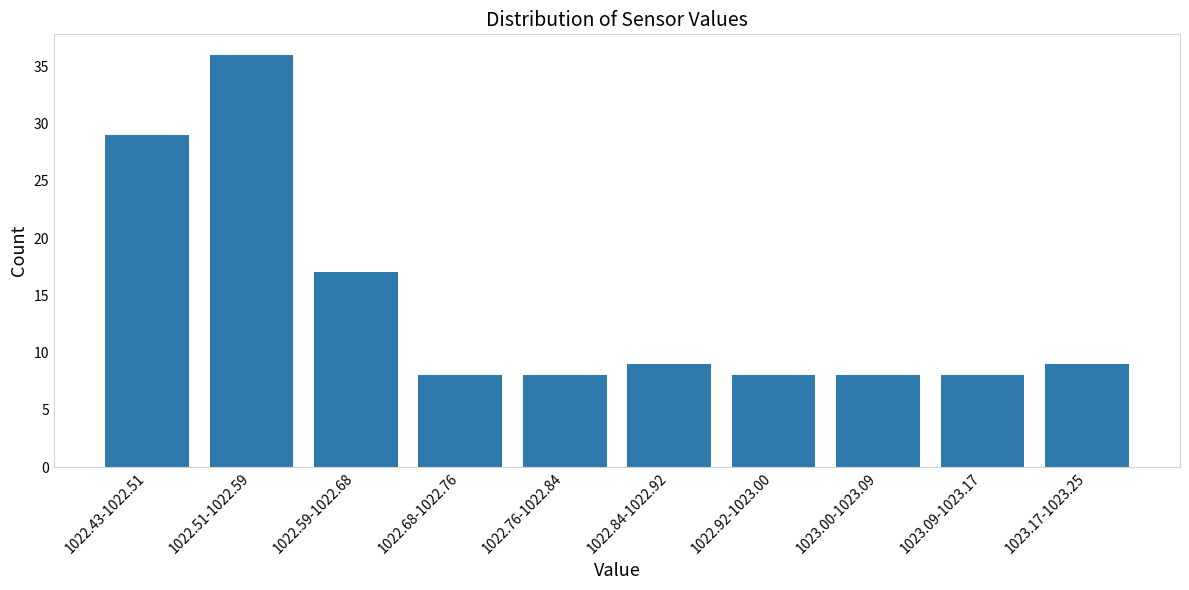

Reading left to right, transcribe all the data shown in this chart.

1022.43-1022.51=29	1022.51-1022.59=36	1022.59-1022.68=17	1022.68-1022.76=8	1022.76-1022.84=8	1022.84-1022.92=9	1022.92-1023.00=8	1023.00-1023.09=8	1023.09-1023.17=8	1023.17-1023.25=9